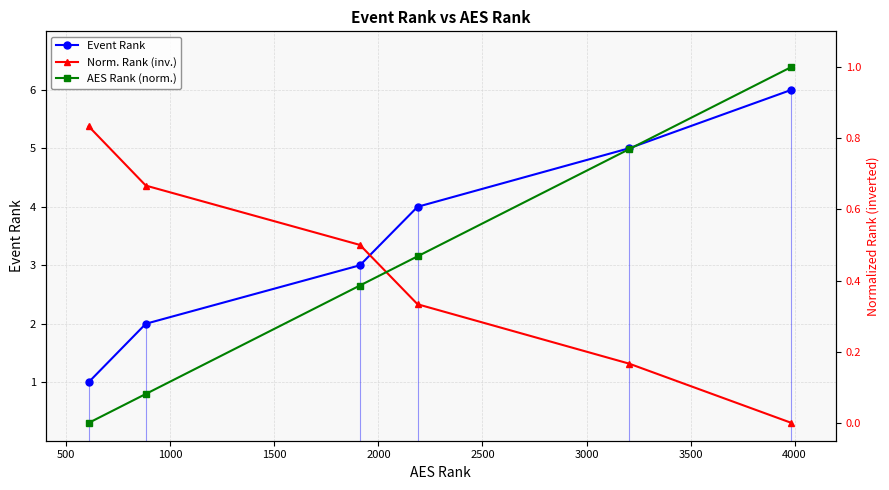

Reading left to right, list all the values displayed in this chart.

Event Rank: 1.0	2.0	3.0	4.0	5.0	6.0
Norm. Rank (inv.): 0.8	0.7	0.5	0.3	0.2	0.0
AES Rank (norm.): 0.0	0.1	0.4	0.5	0.8	1.0